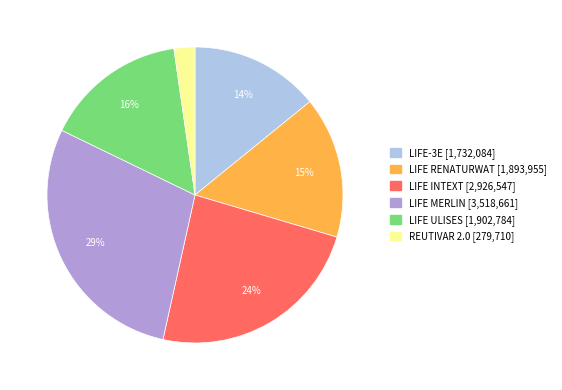

Combined, do LIFE RENATURWAT and LIFE INTEXT account for over 50%?

No